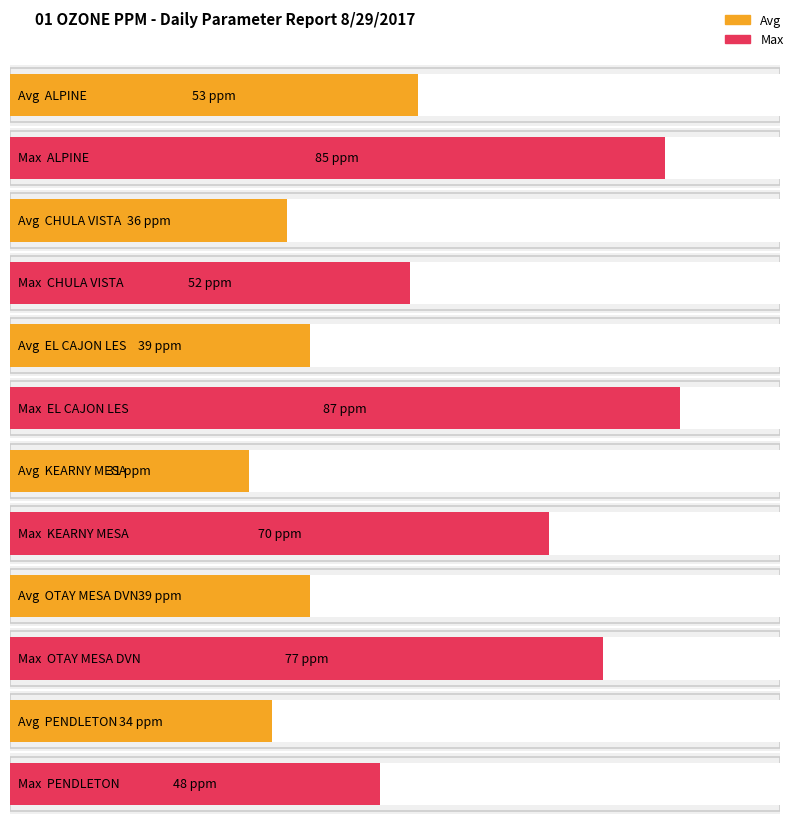

True or false: Avg has a value of 0.1 at ALPINE.

False